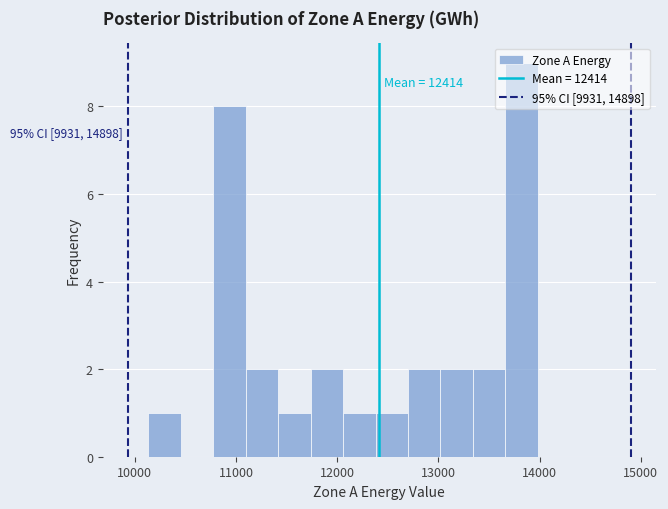

Read against the x-axis, roughly where is the centre of the tallest bar?

13800